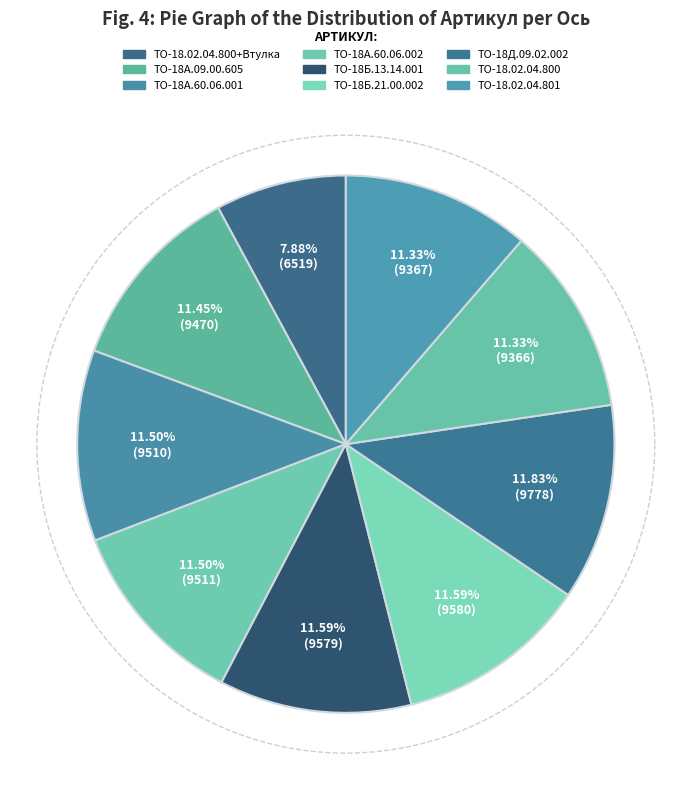

How many segments does this pie chart have?

9